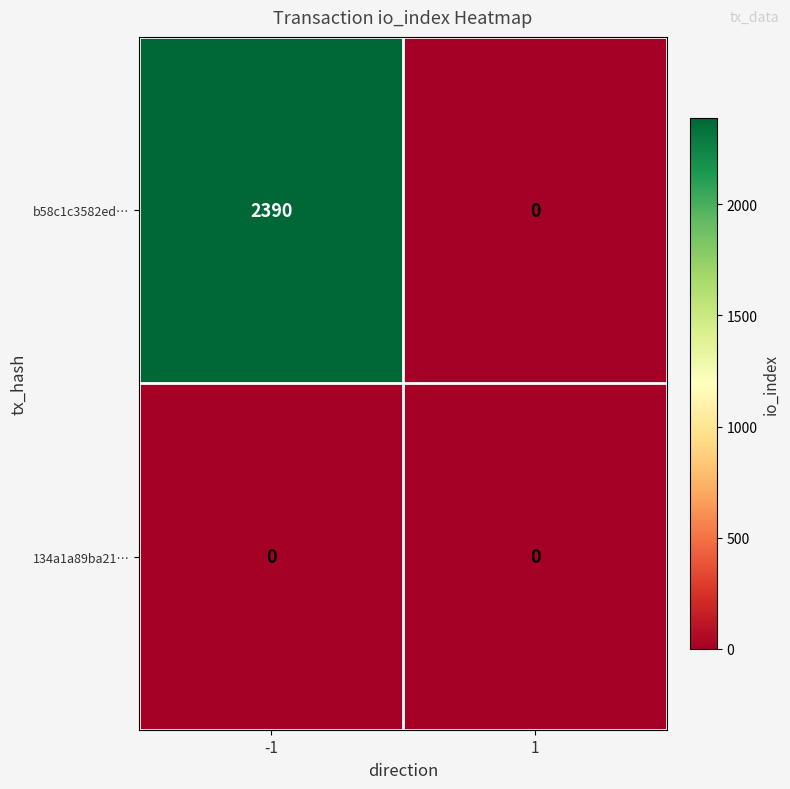

Rank the series by their average value, from lowest to highest.

134a1a89ba21…, b58c1c3582ed…